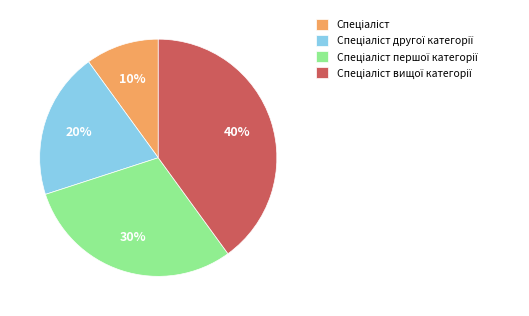

How many segments does this pie chart have?

4